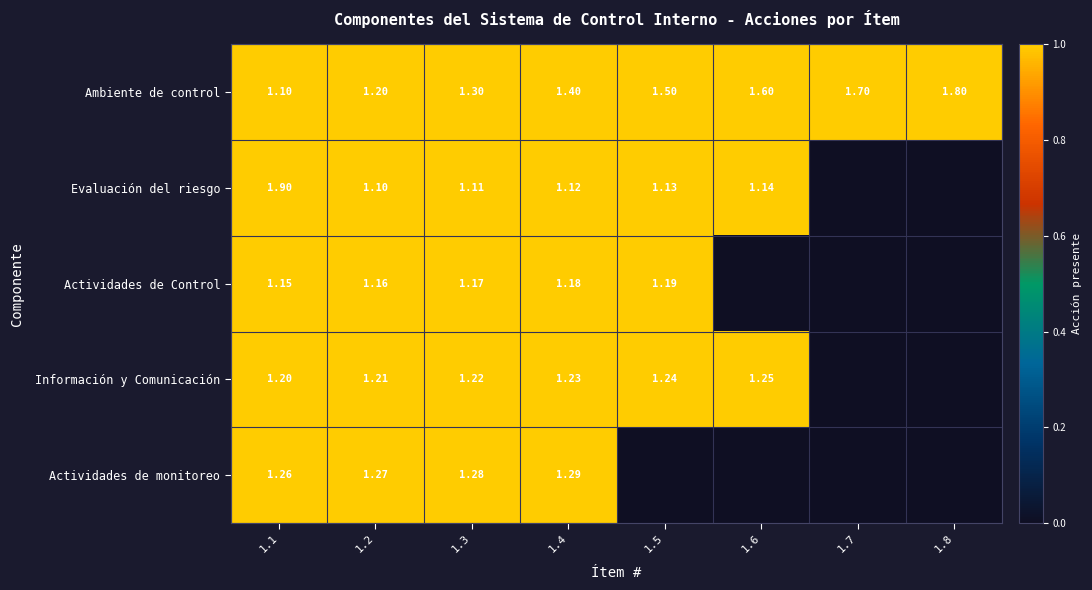

Is the value of Información y Comunicación at 1.3 greater than the value of Actividades de Control at 1.1?

Yes